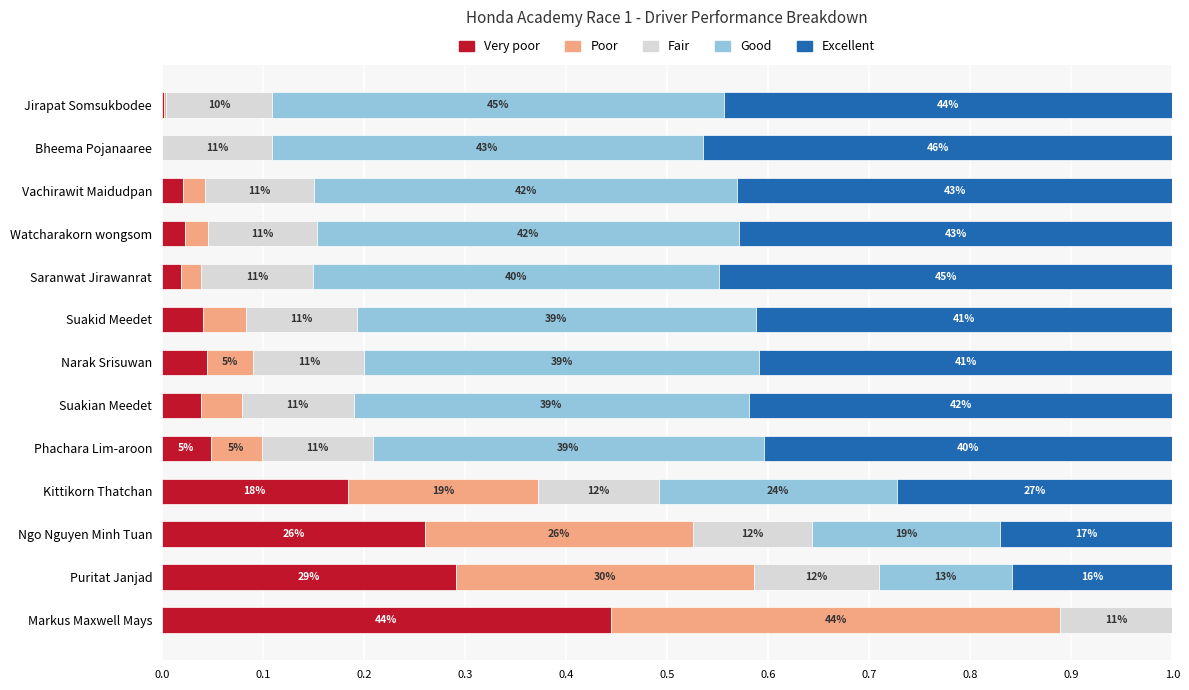

What is the difference between the maximum and second lowest values in the Excellent series?

0.3